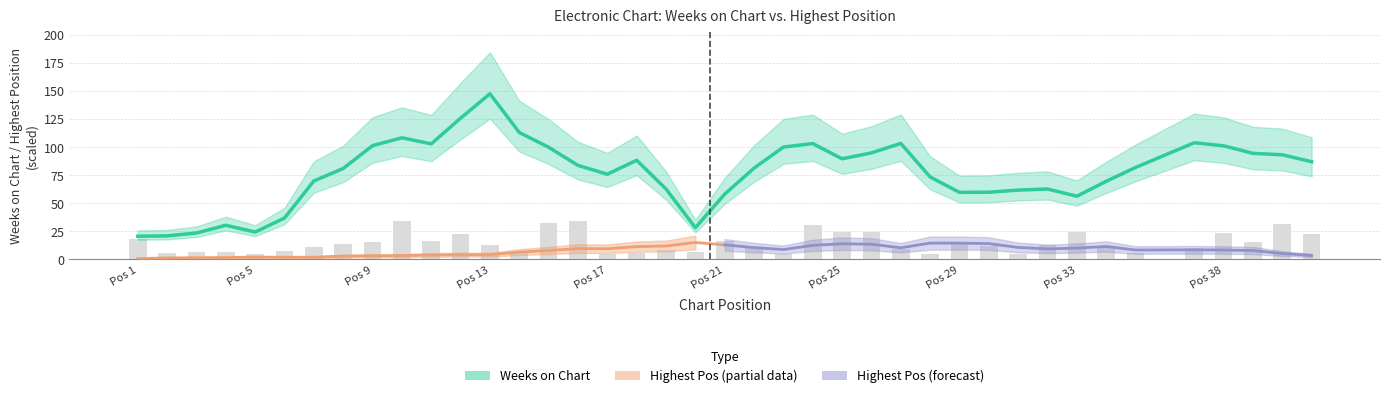

The chart shows a value of 30.3 at 24. True or false?

True